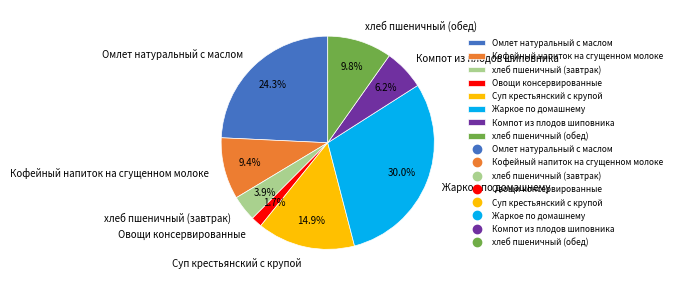

Does Омлет натуральный с маслом represent more than half of the total?

No